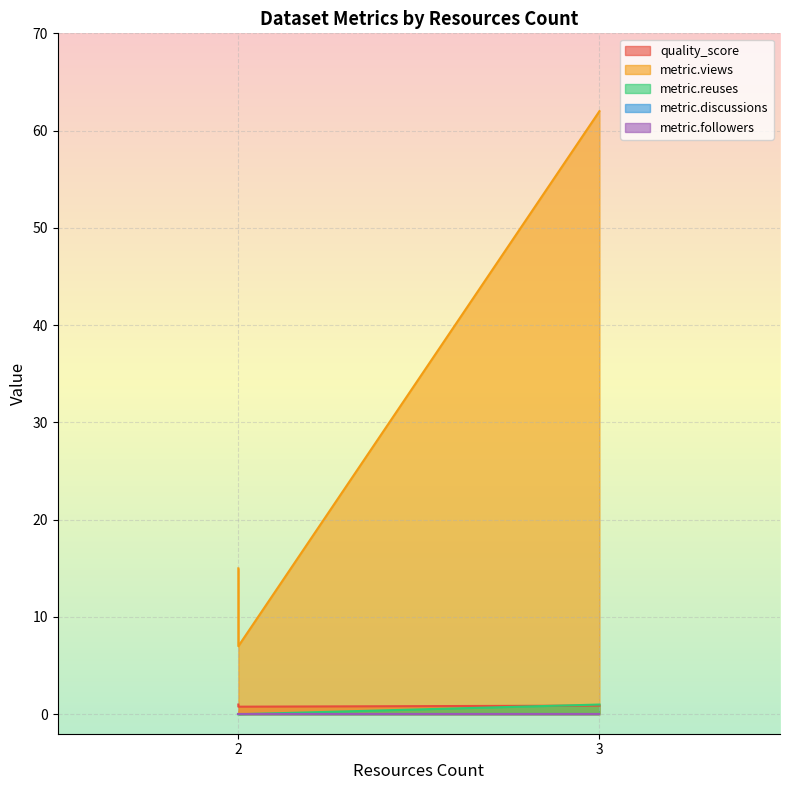

How many lines are shown in the chart?

5